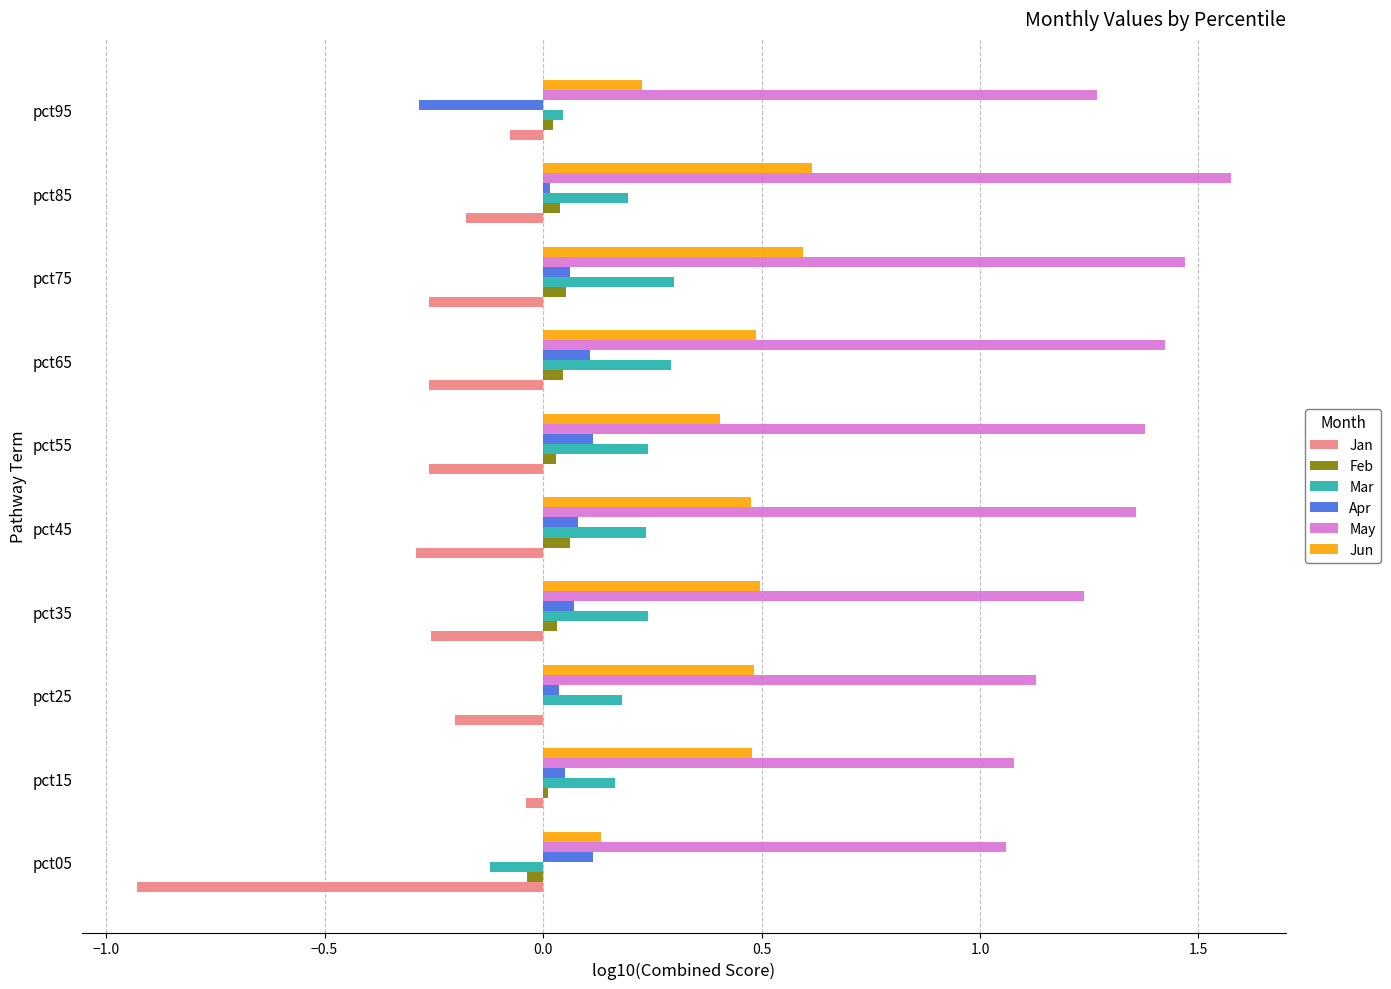

How many Mar values are between 0 and 1?

9